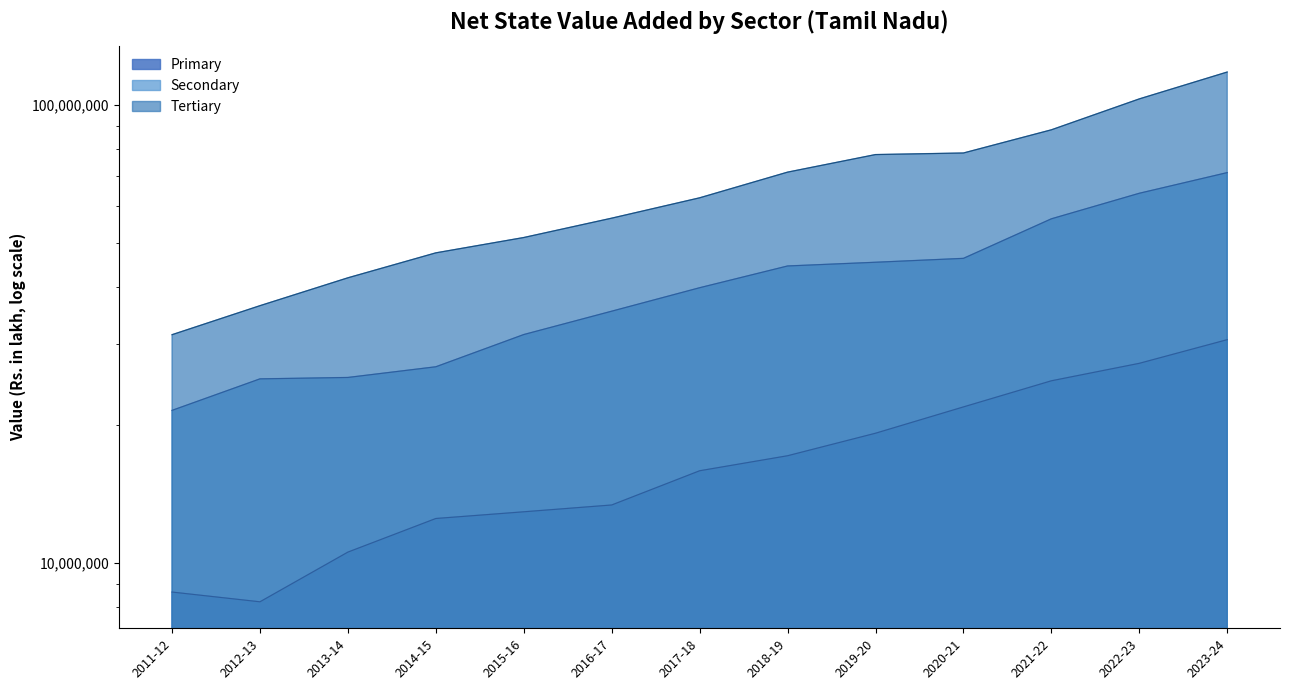

Is it true that Secondary equals 26778865.2 at 2014-15?

True